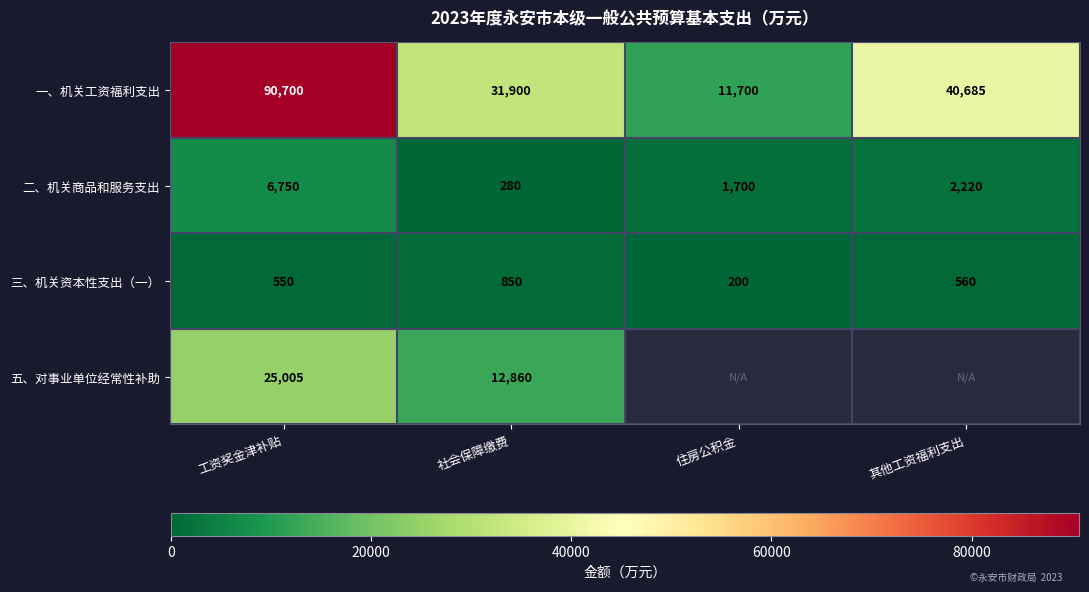

The 五、对事业单位经常性补助 series shows 44953 at 工资奖金津补贴. True or false?

False